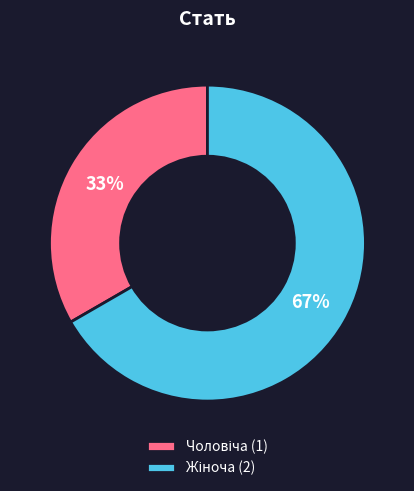

Is there any slice that represents more than half of the pie?

Yes